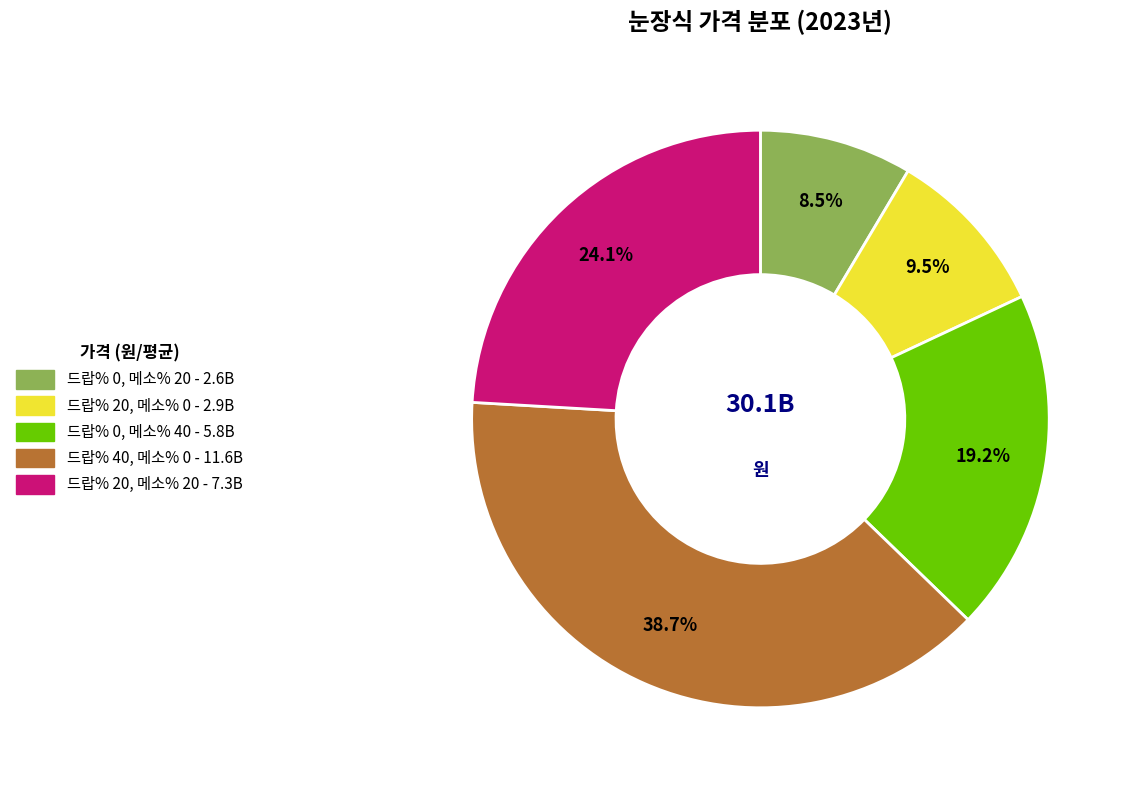

Rank the categories by value from lowest to highest.

드랍% 0, 메소% 20, 드랍% 20, 메소% 0, 드랍% 0, 메소% 40, 드랍% 20, 메소% 20, 드랍% 40, 메소% 0